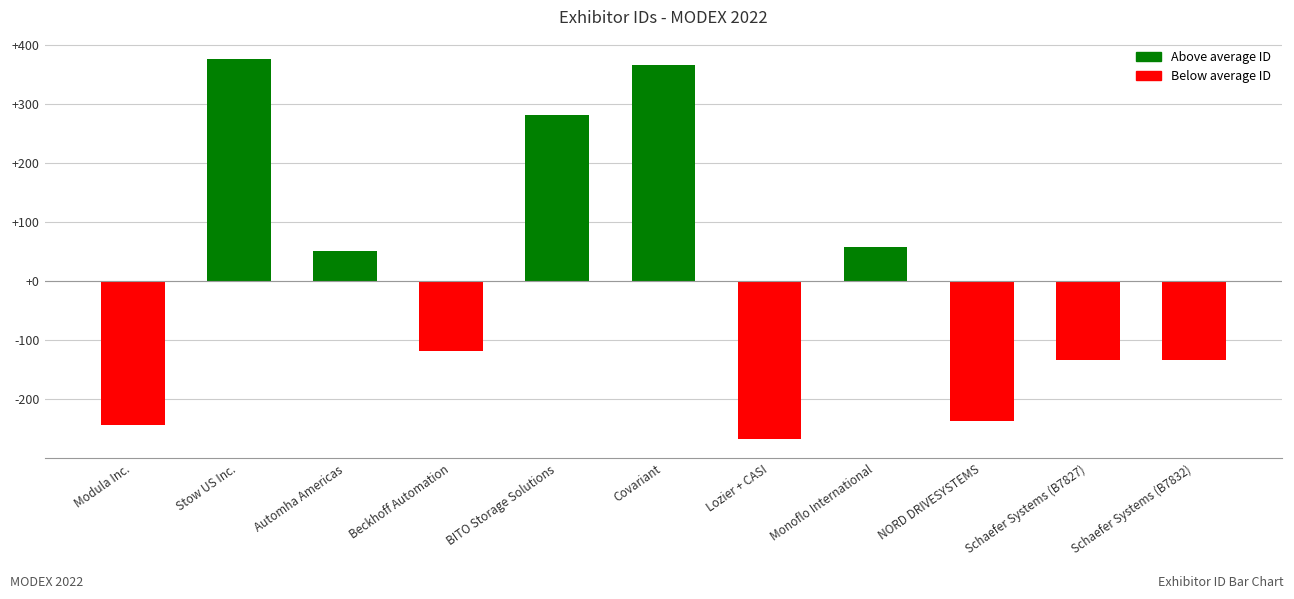

True or false: the data shows 376.4 at Stow US Inc..

True